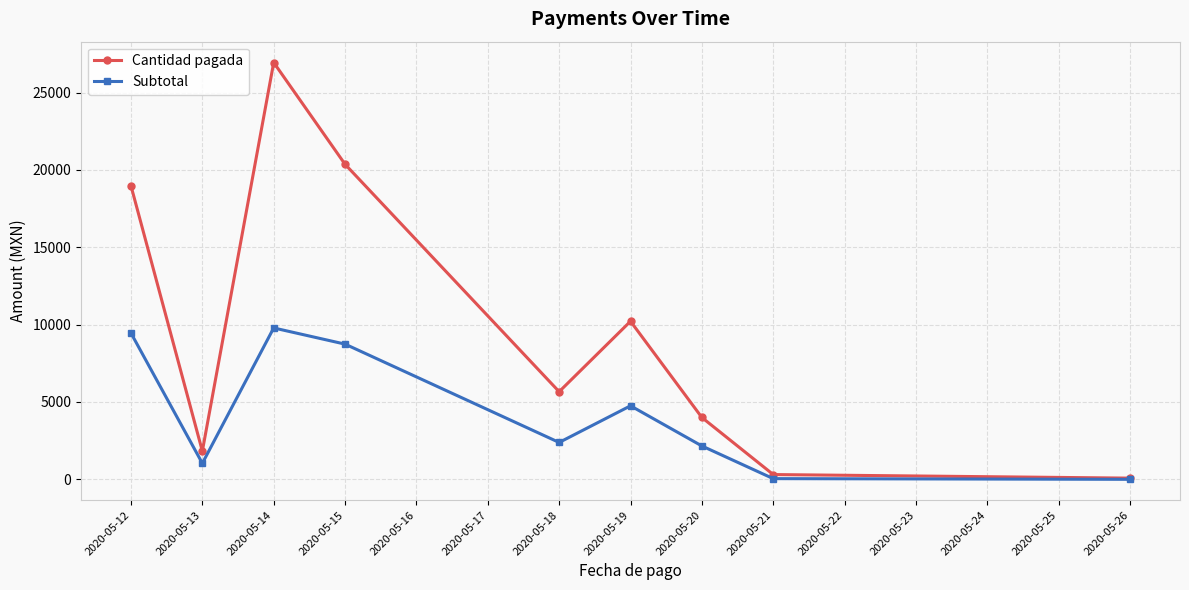

How many interior local peaks does the Subtotal series have?

2